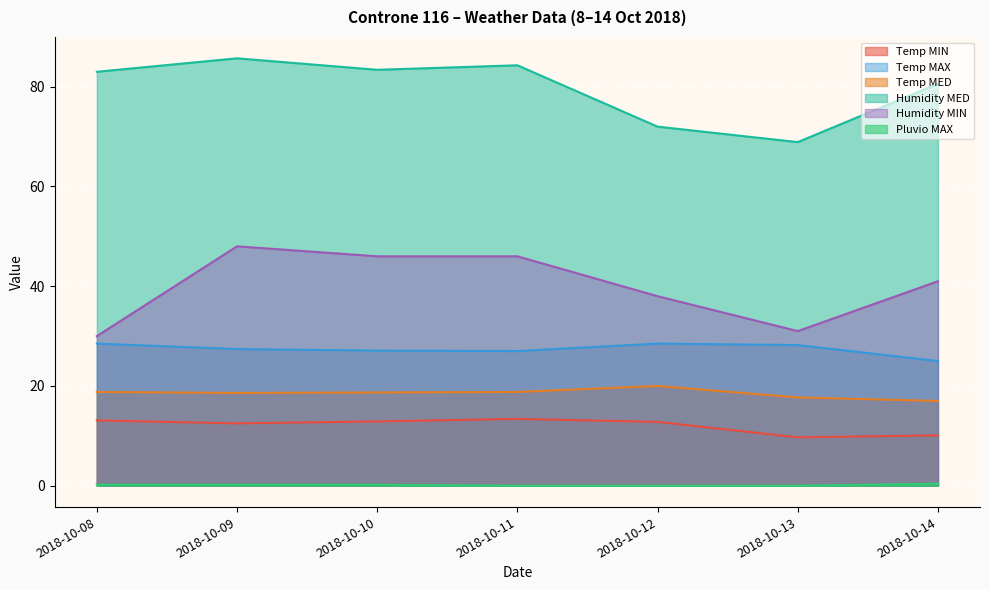

Which series has the largest range (max minus min)?

Humidity MIN